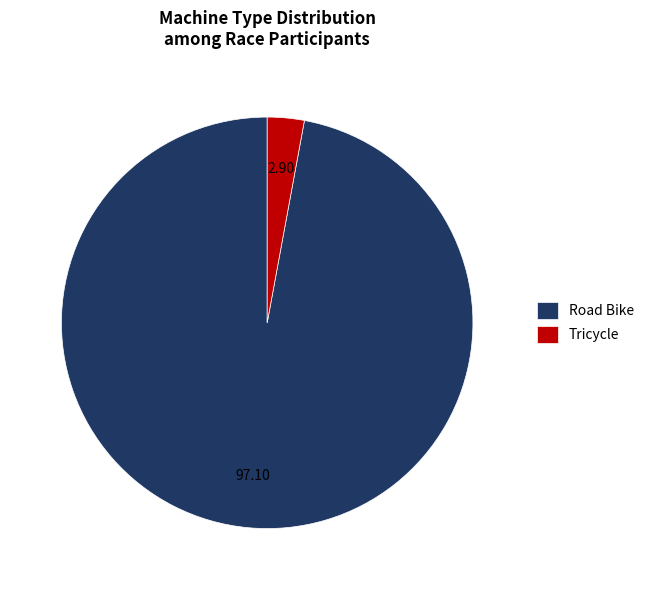

Between Tricycle and Road Bike, which is larger?

Road Bike